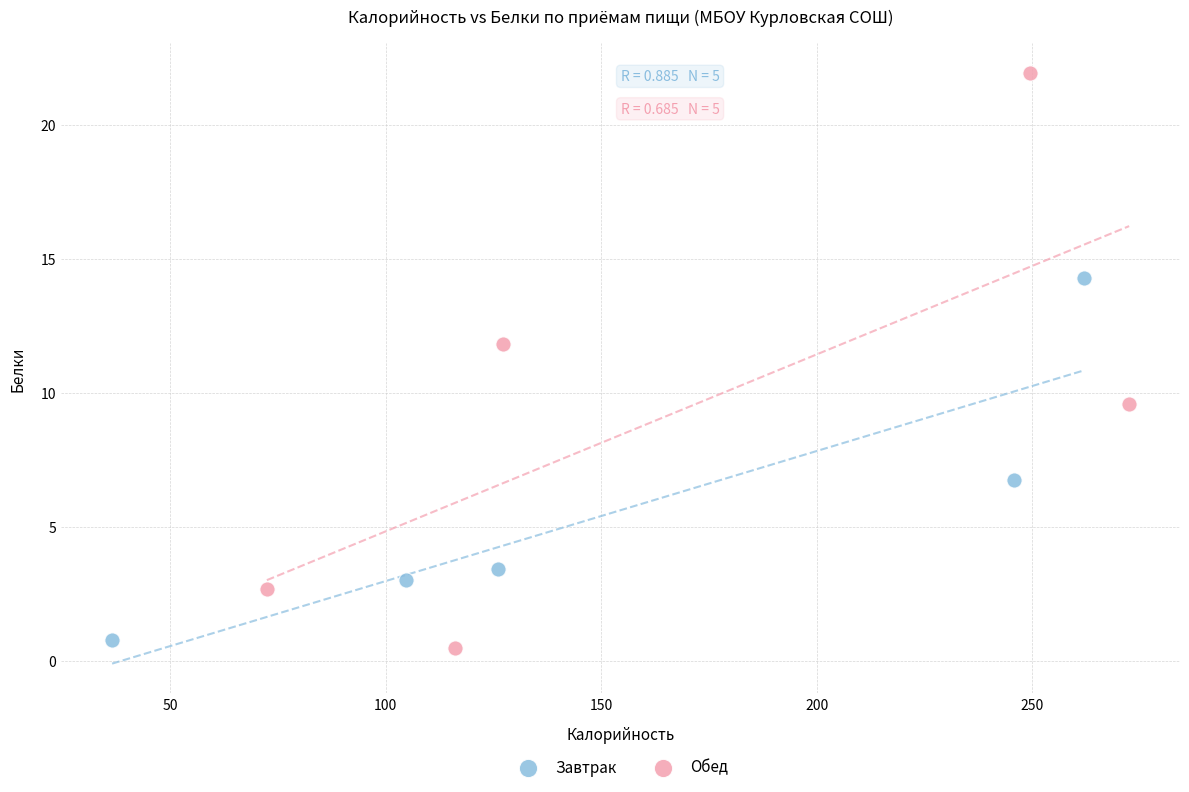

Which series has the largest Y range (max minus min)?

Обед